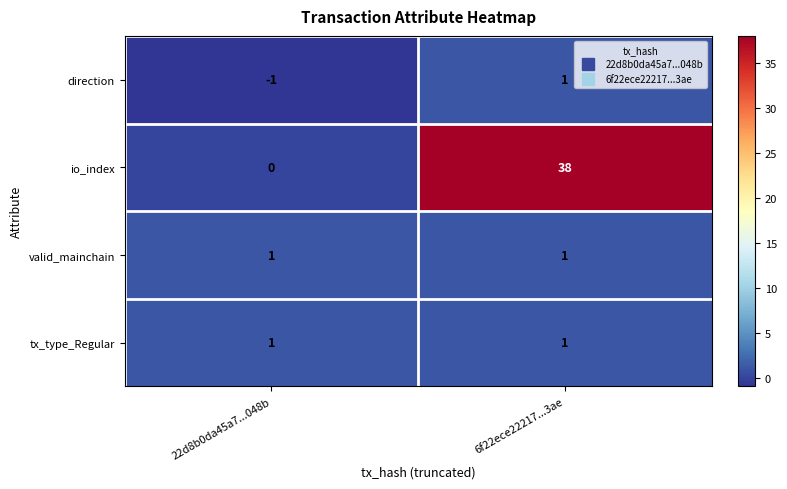

What is the difference between the io_index values at 22d8b0da45a7...048b and 6f22ece22217...3ae?

38